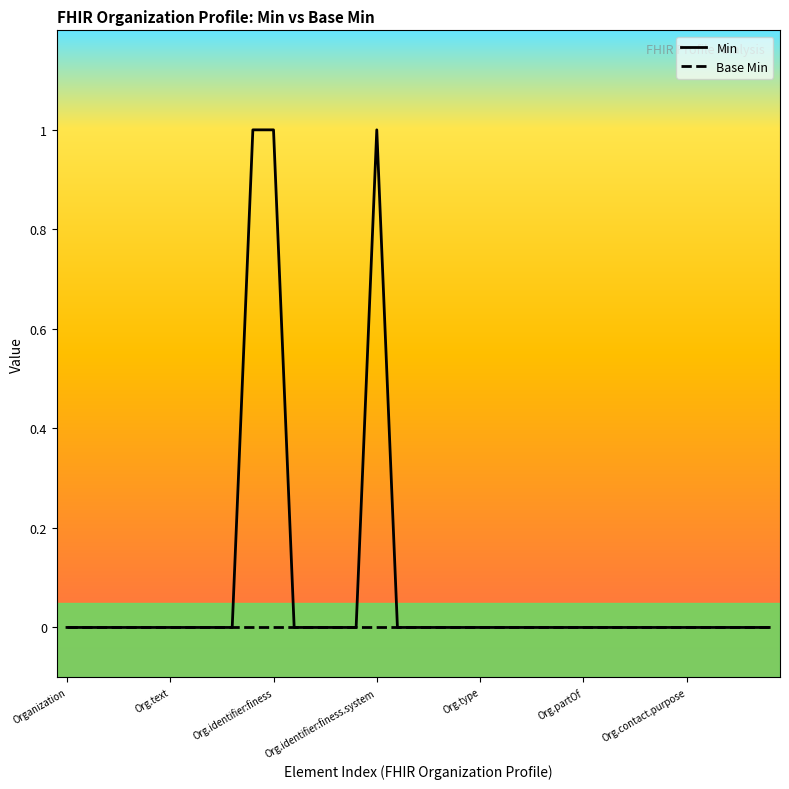

What is the highest value of the Min series?

1